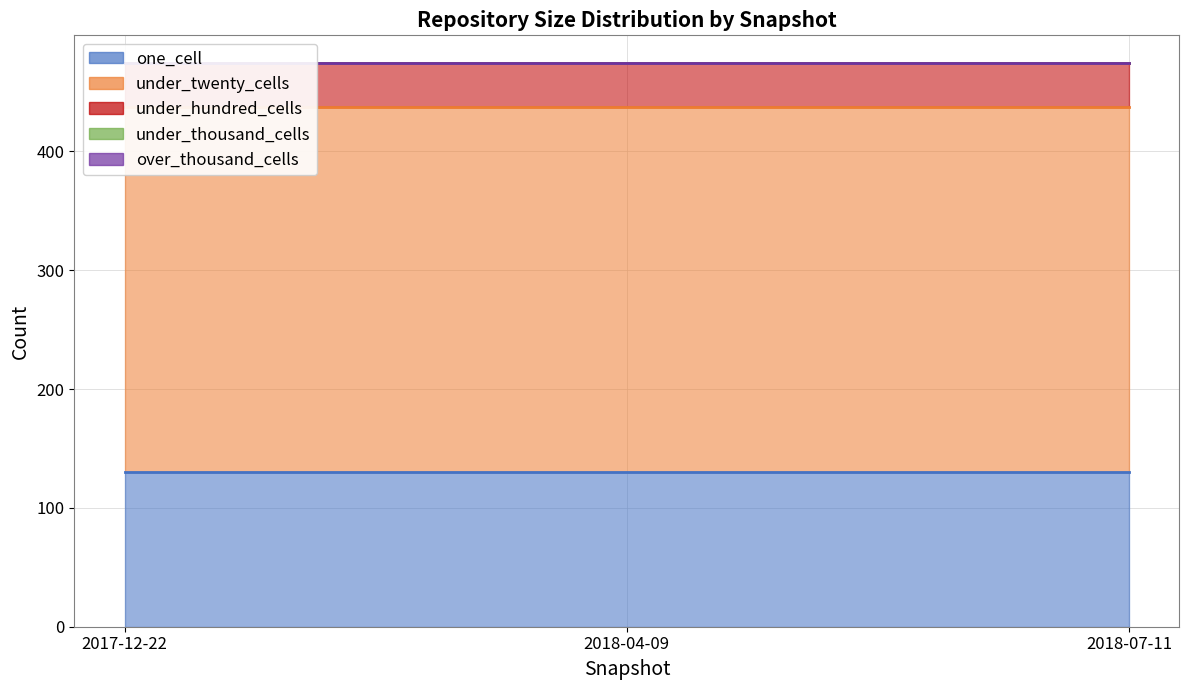

Reading left to right, transcribe all the data shown in this chart.

one_cell: 2017-12-22=130	2018-04-09=130	2018-07-11=130
under_twenty_cells: 2017-12-22=307	2018-04-09=307	2018-07-11=307
under_hundred_cells: 2017-12-22=37	2018-04-09=37	2018-07-11=37
under_thousand_cells: 2017-12-22=0	2018-04-09=0	2018-07-11=0
over_thousand_cells: 2017-12-22=0	2018-04-09=0	2018-07-11=0